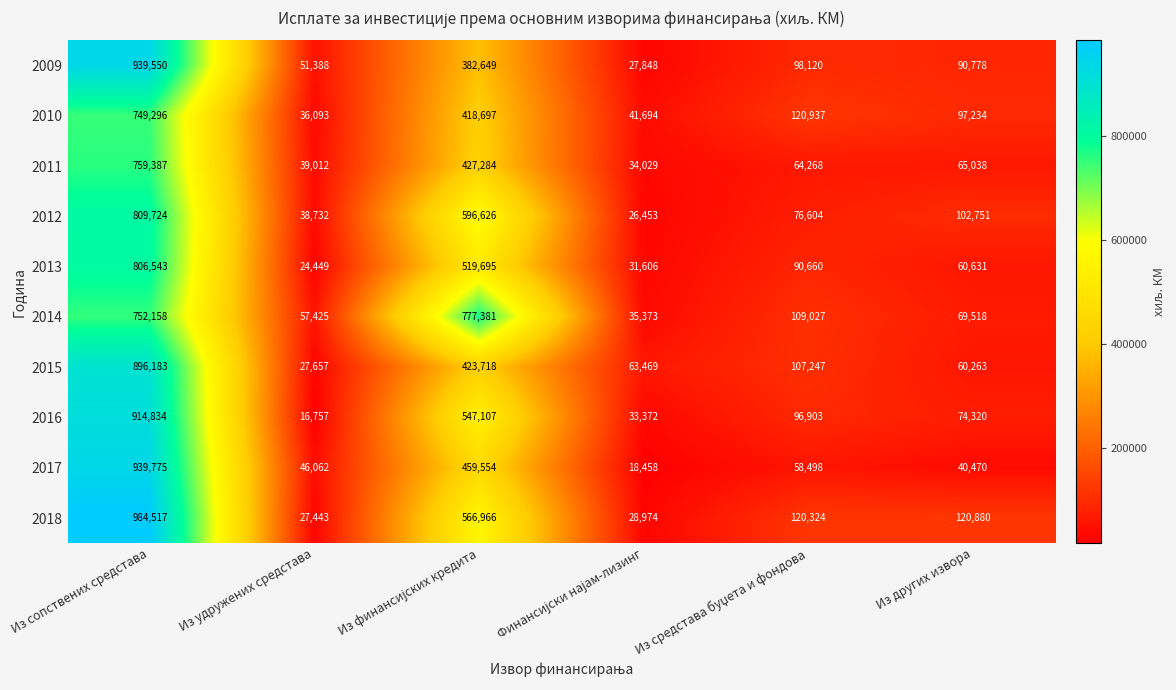

What is the approximate value of 2009 at Из удружених средстава, to the nearest 10?

51390